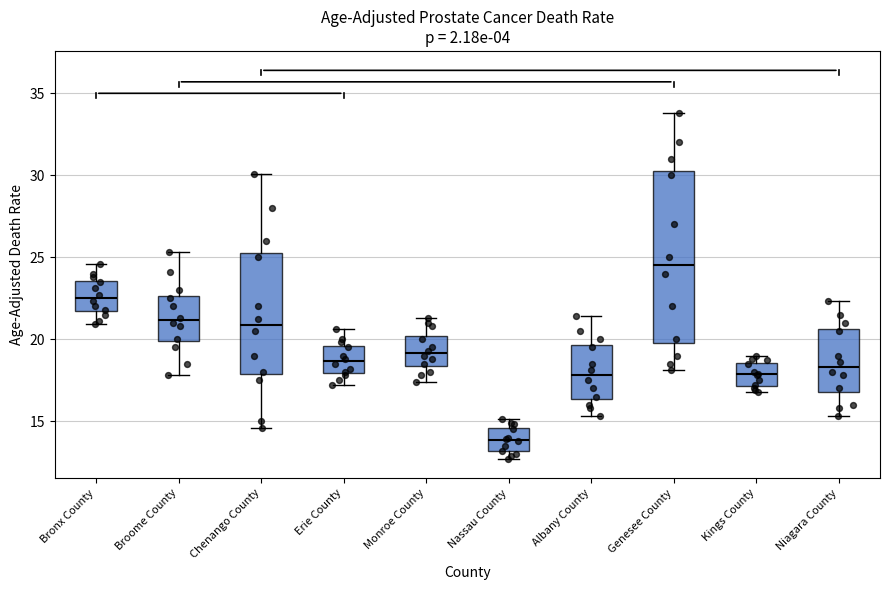

Which box is the tallest, from its lower edge to its upper edge?

Genesee County